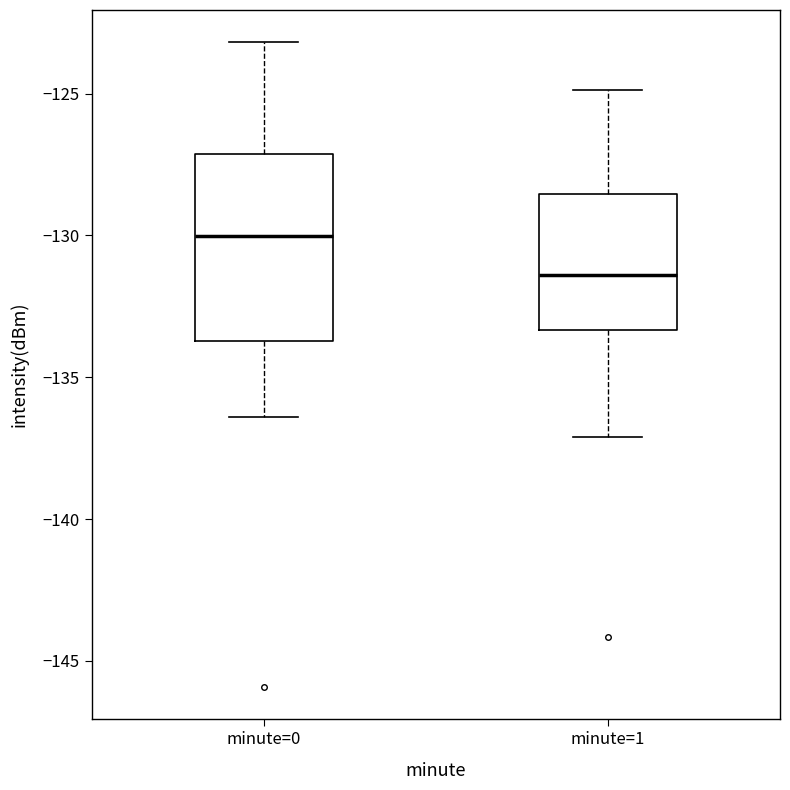

Where is the lower edge of the box for minute=0 on the y-axis? The values are not printed on the chart, so give them approximately, as read against the axis.

-133.5